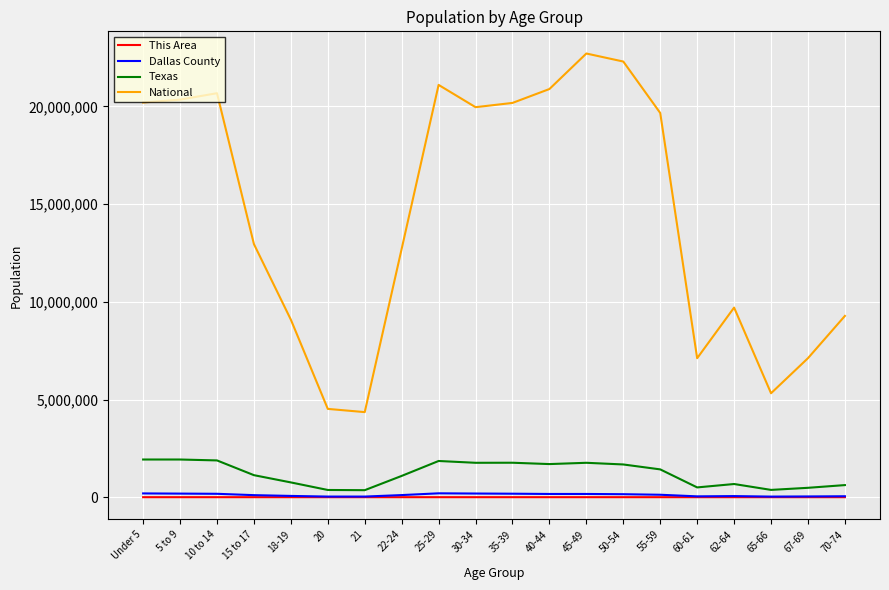

Between 22-24 and 30-34, which series saw the biggest shift?

National